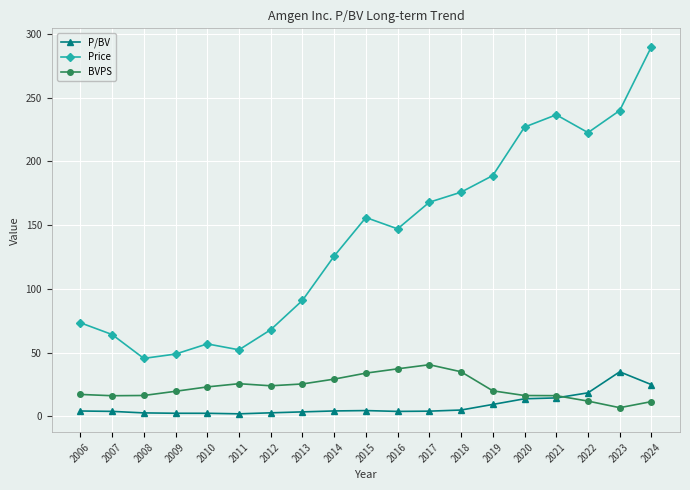

Which series changed the most between 2014 and 2018?

Price